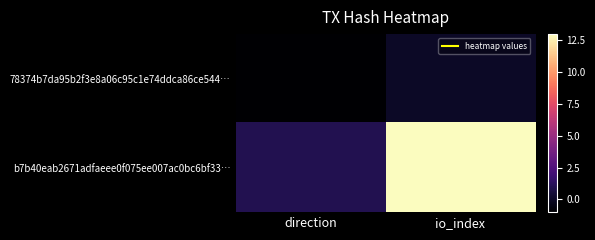

Between direction and io_index, which series saw the biggest shift?

b7b40eab2671adfaeee0f075ee007ac0bc6bf33…